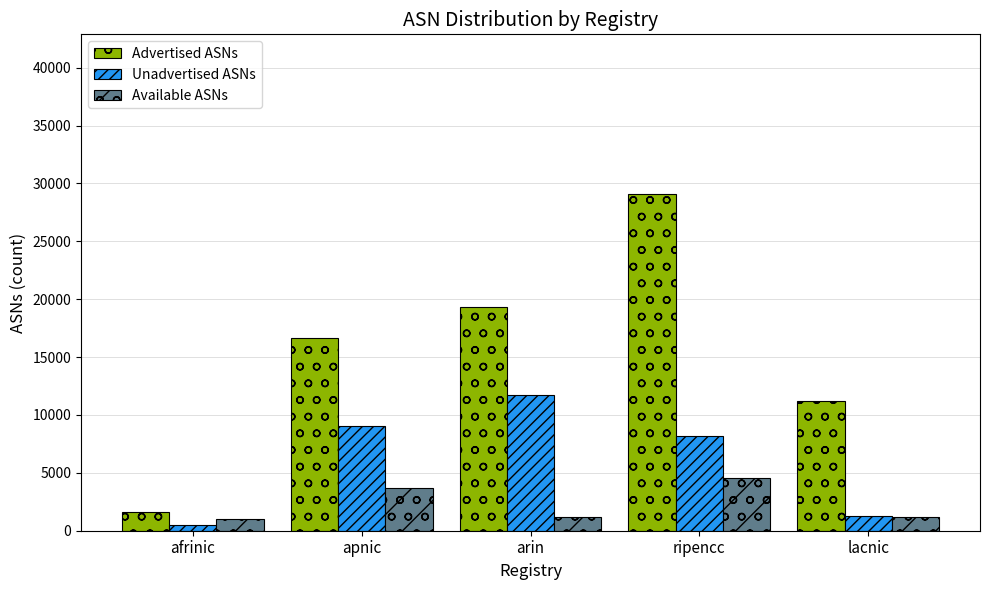

What is the greatest value displayed?

29092